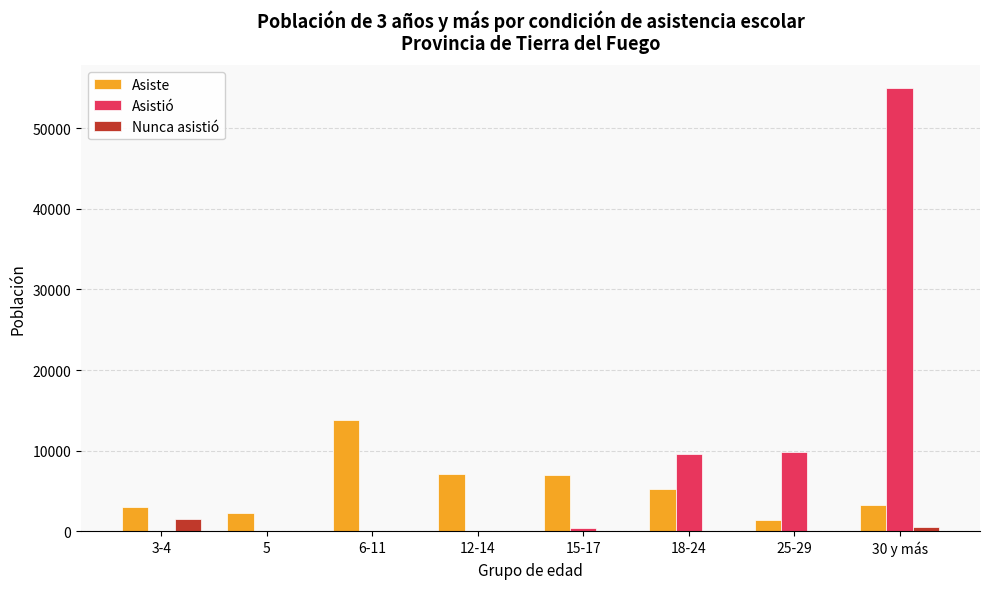

What is the maximum value shown in the chart?

55050